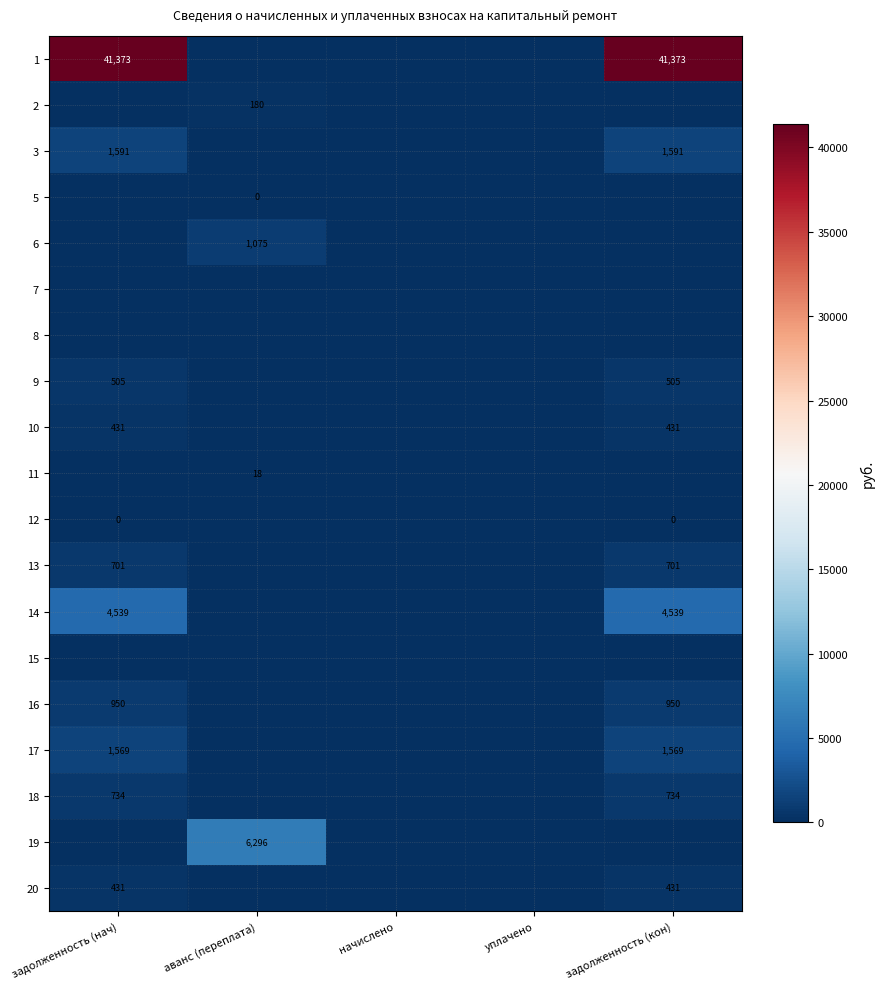

True or false: 9 has a value of 253 at задолженность (кон).

False